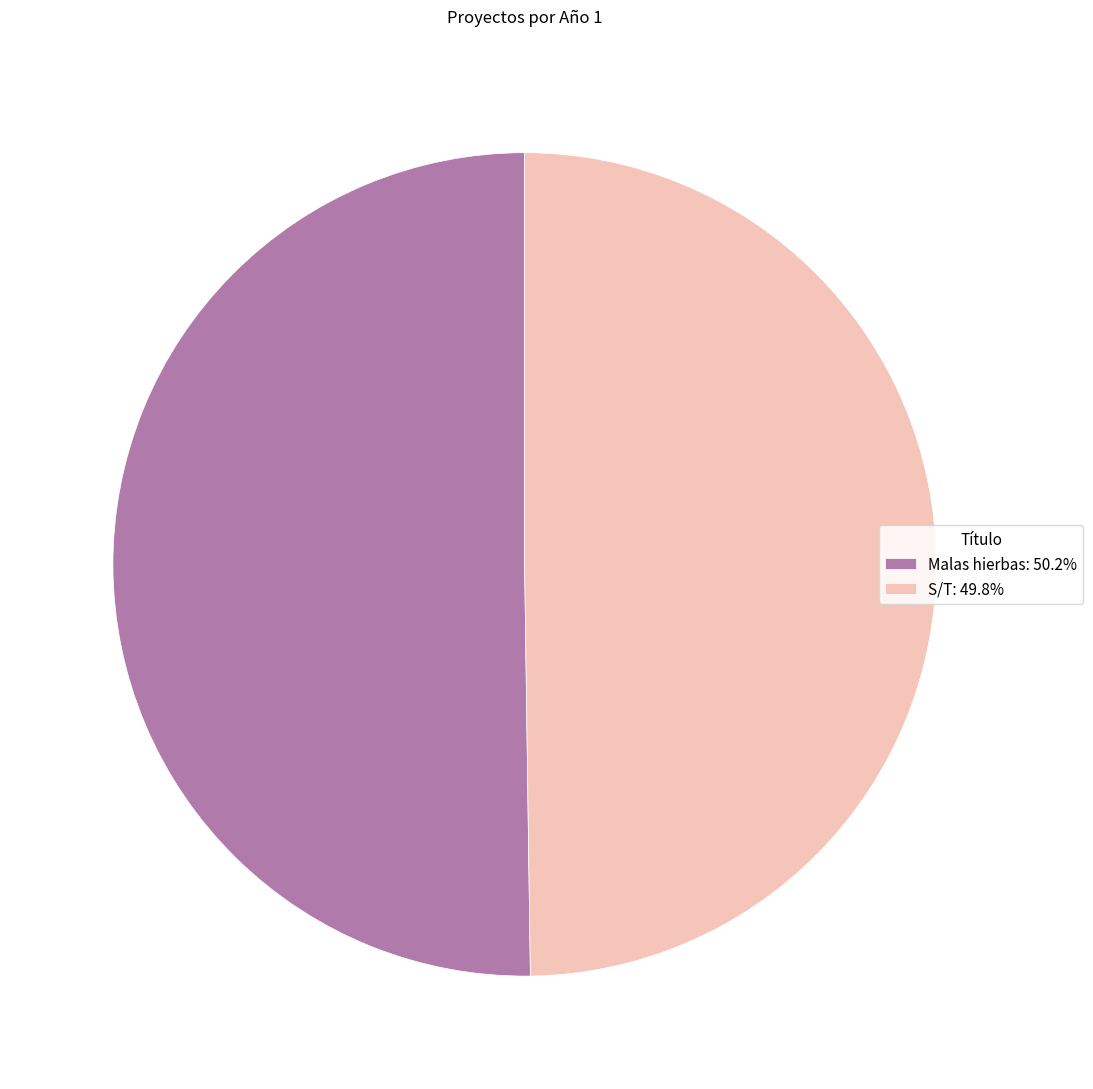

The Malas hierbas slice represents 41% of the pie. True or false?

False